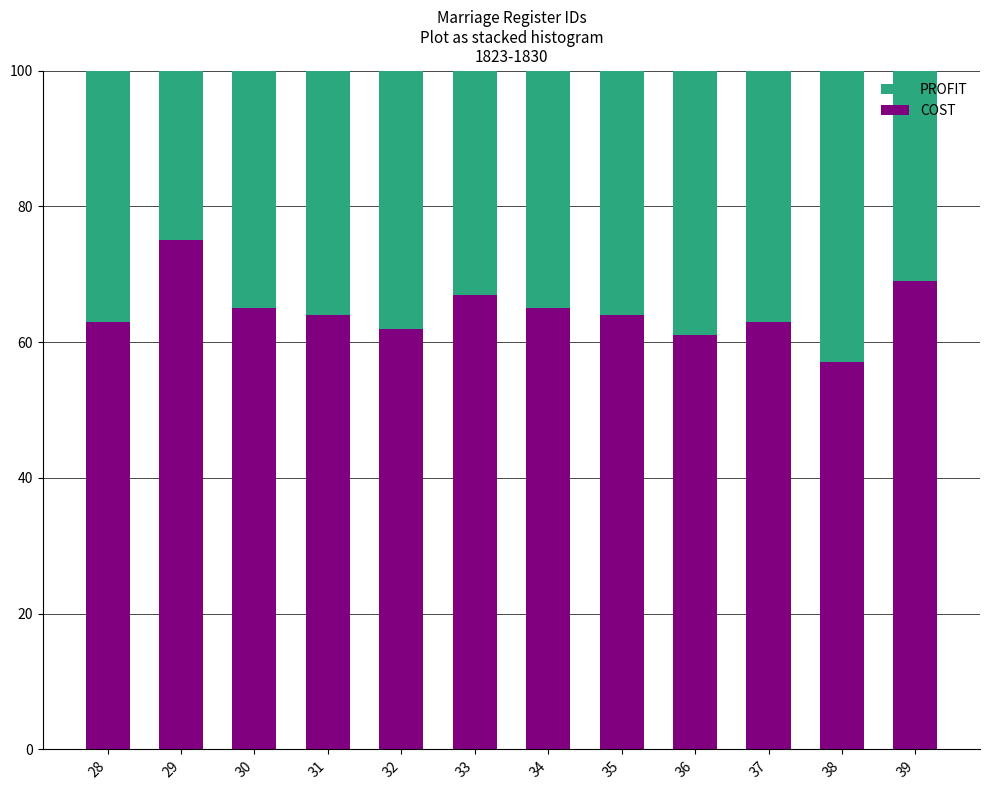

Reading right to left, list the values for the COST series.

69	57	63	61	64	65	67	62	64	65	75	63